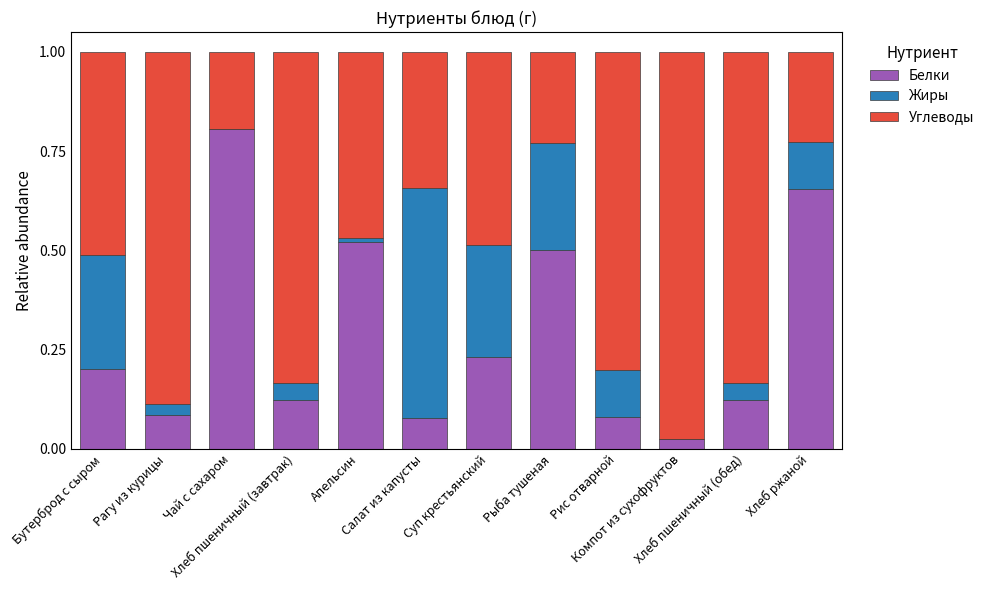

What is the difference between the maximum and minimum values in the Жиры series?

0.6